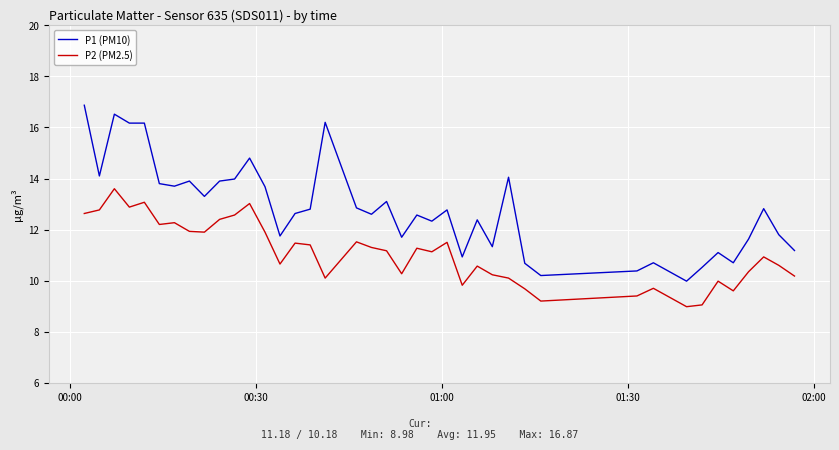

True or false: P2 (PM2.5) and P1 (PM10) cross at least once.

False